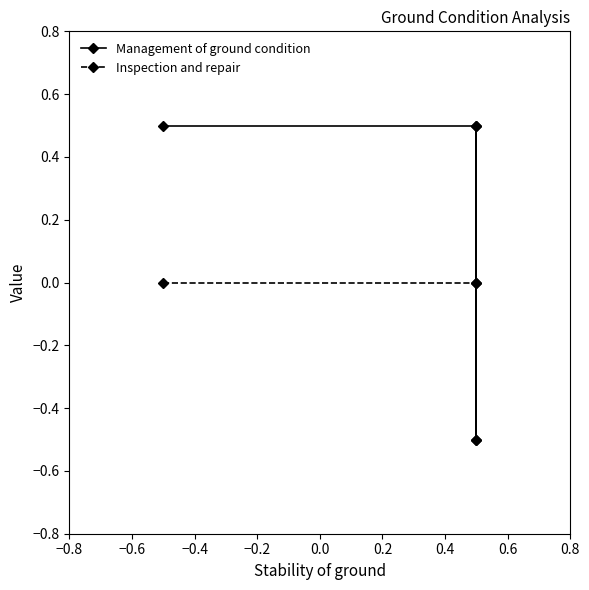

Reading right to left, what are all the values shown in this chart?

Management of ground condition: 0.5	-0.5	0.5	0.5
Inspection and repair: -0.5	0.0	0.0	0.0